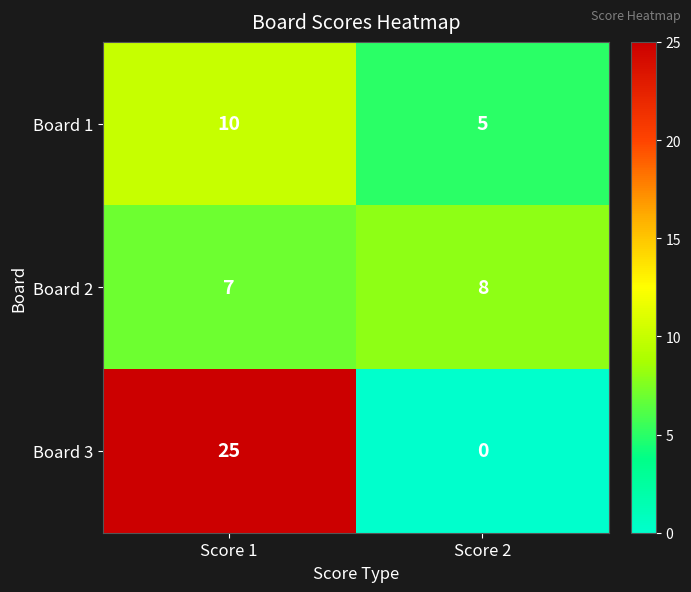

Is it true that Board 2 equals 8 at Score 2?

True